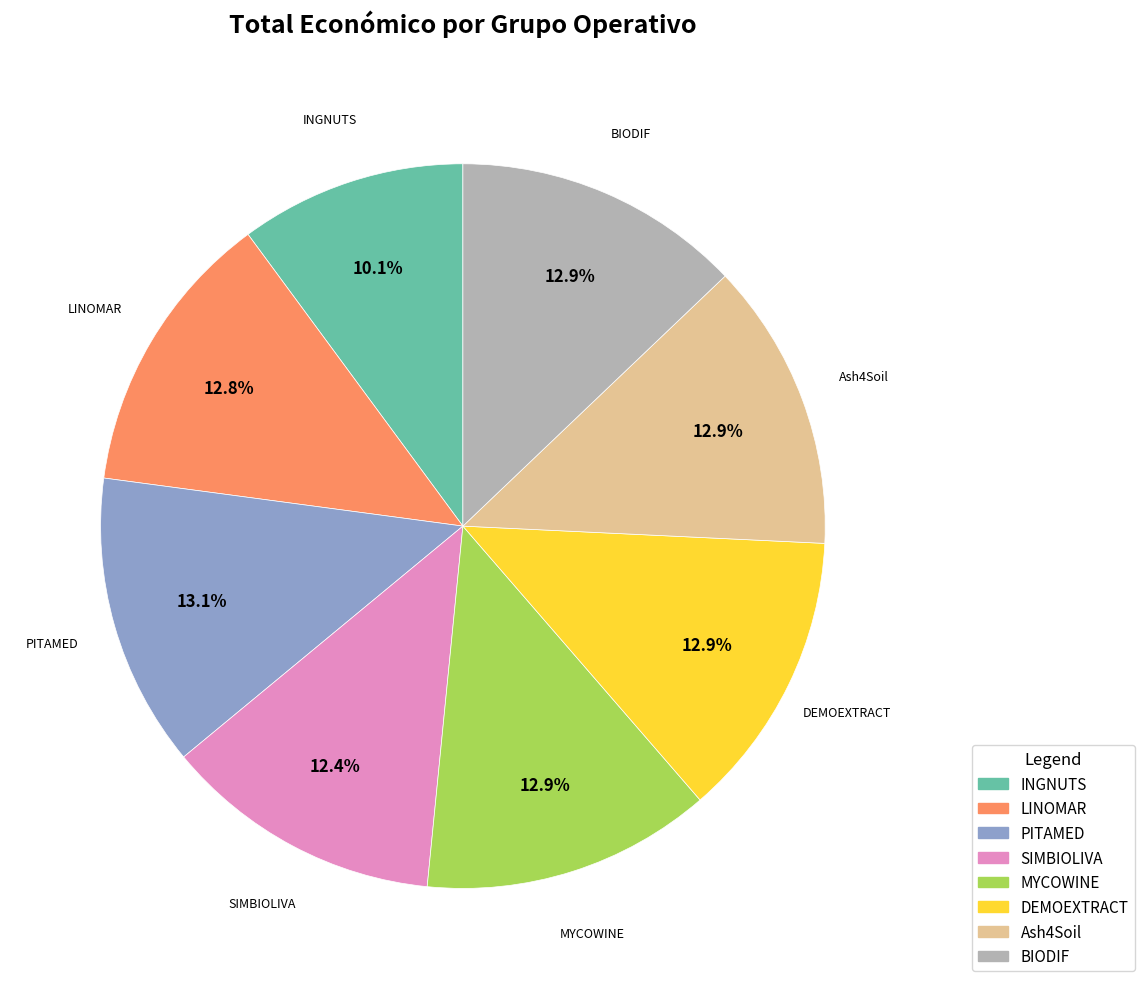

Combined, do LINOMAR and MYCOWINE account for over 50%?

No